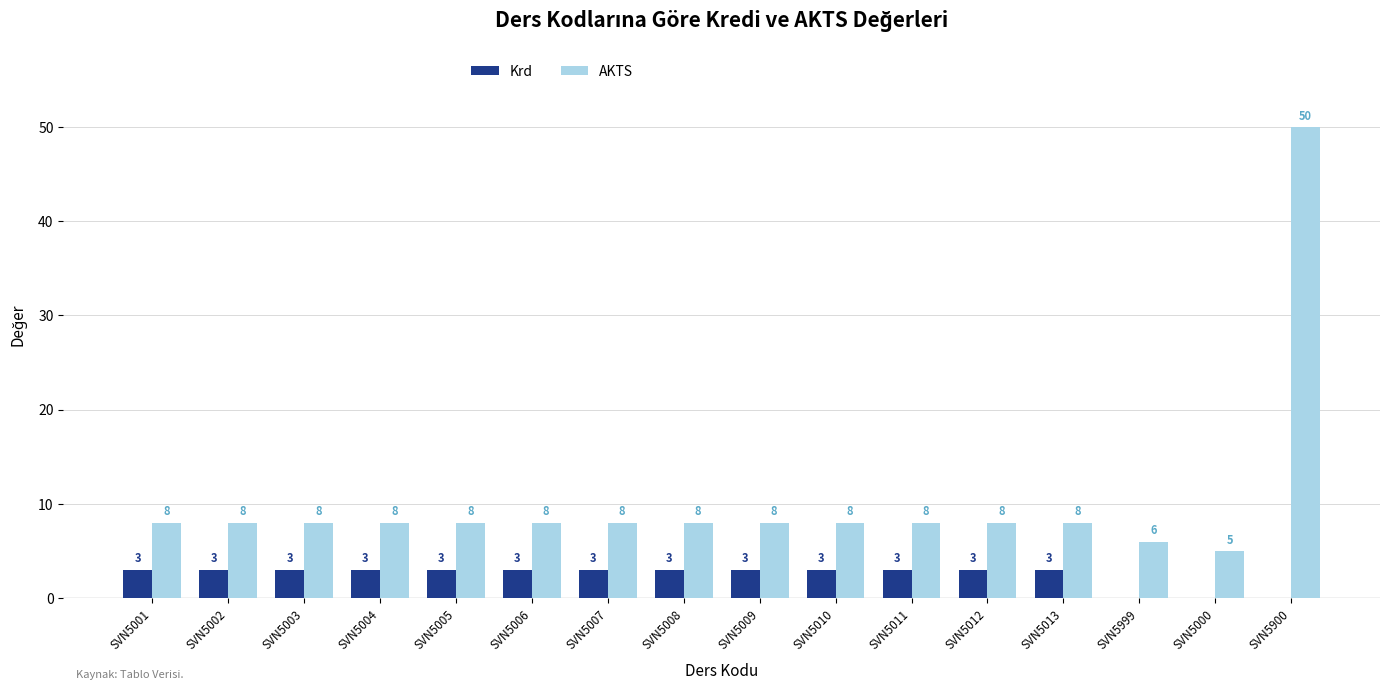

What is the sum of all Krd values?

39